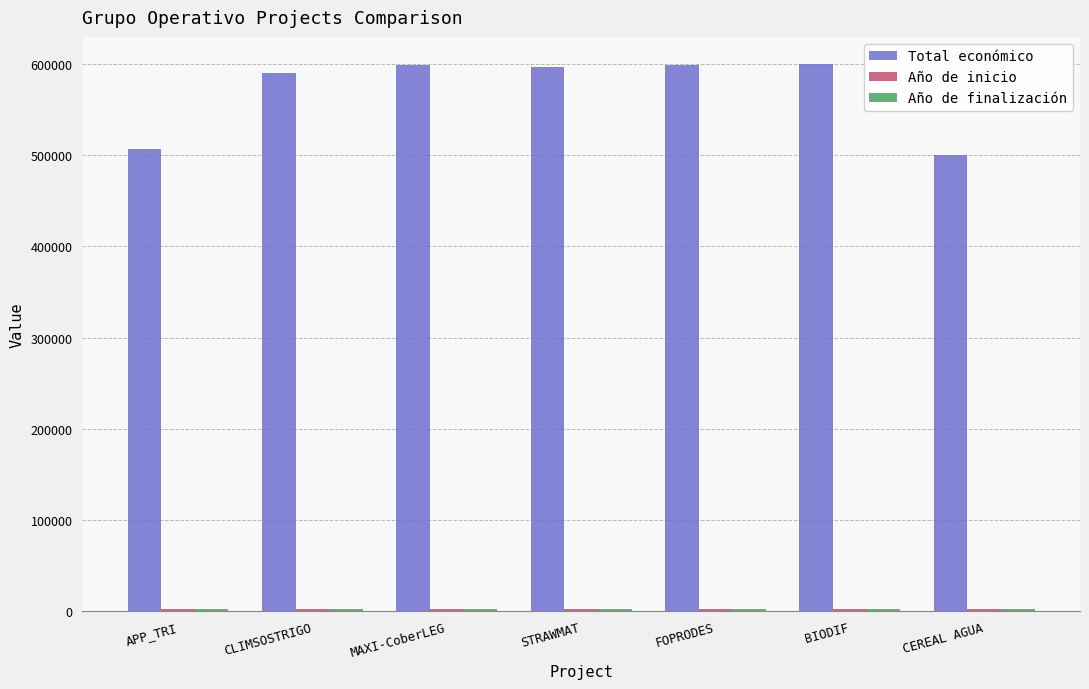

Which series has the largest total across all categories?

Total económico